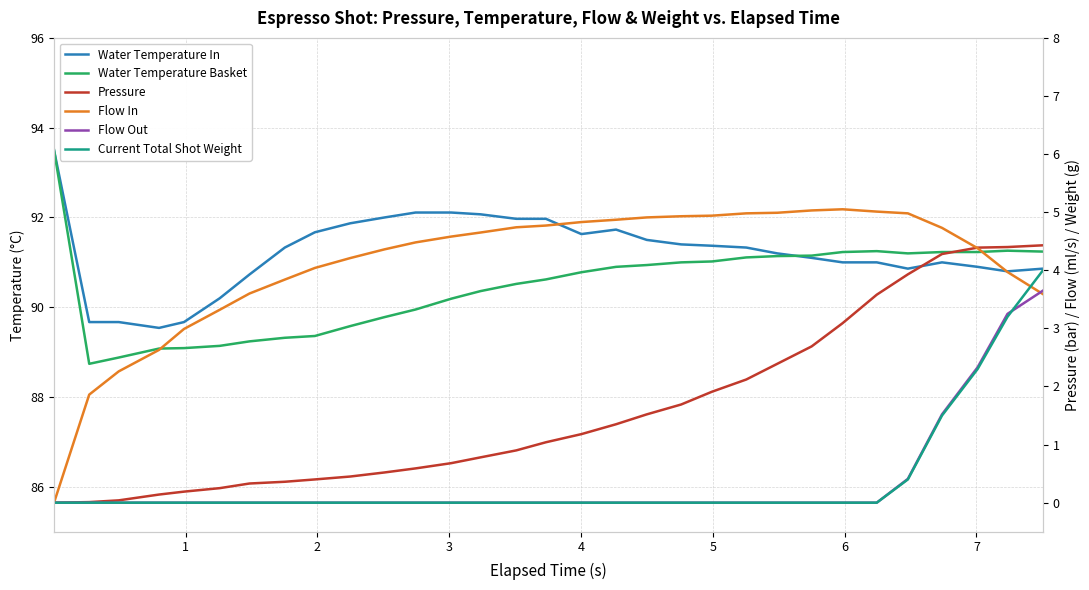

What is the sum of all Pressure values?

49.6